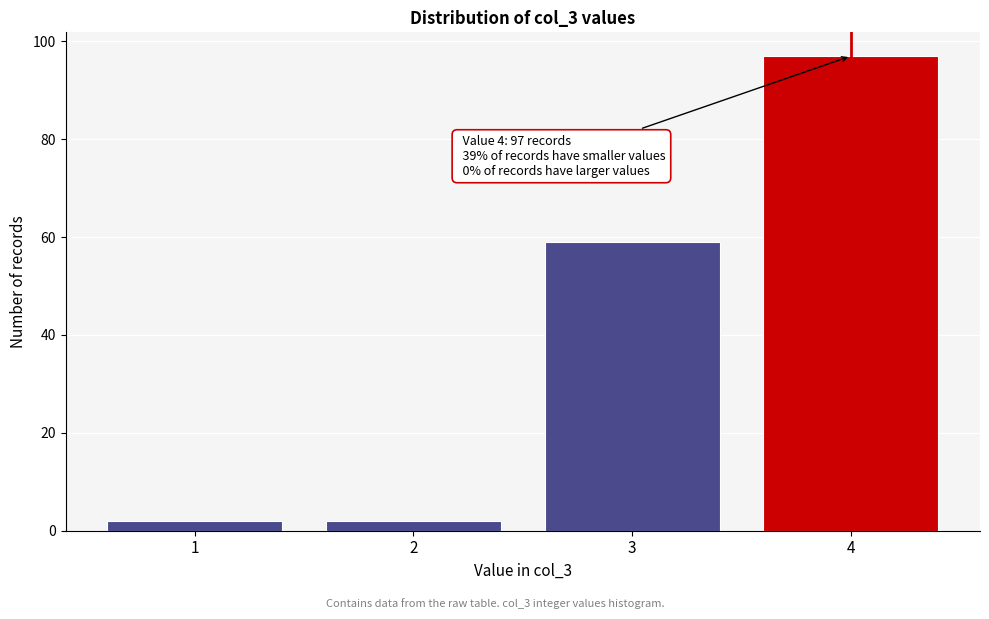

Reading left to right, transcribe all the data shown in this chart.

2	2	59	97